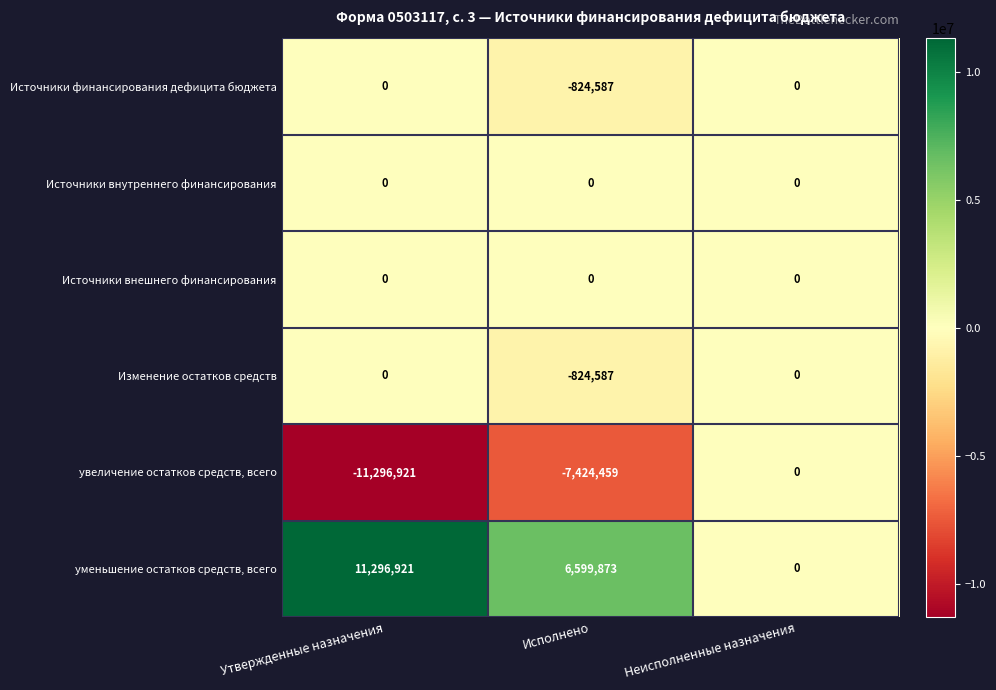

Reading left to right, extract all data points from this chart.

Источники финансирования дефицита бюджета: Утвержденные назначения=0	Исполнено=-824587	Неисполненные назначения=0
Источники внутреннего финансирования: Утвержденные назначения=0	Исполнено=0	Неисполненные назначения=0
Источники внешнего финансирования: Утвержденные назначения=0	Исполнено=0	Неисполненные назначения=0
Изменение остатков средств: Утвержденные назначения=0	Исполнено=-824587	Неисполненные назначения=0
увеличение остатков средств, всего: Утвержденные назначения=-11296921	Исполнено=-7424459	Неисполненные назначения=0
уменьшение остатков средств, всего: Утвержденные назначения=11296921	Исполнено=6599873	Неисполненные назначения=0